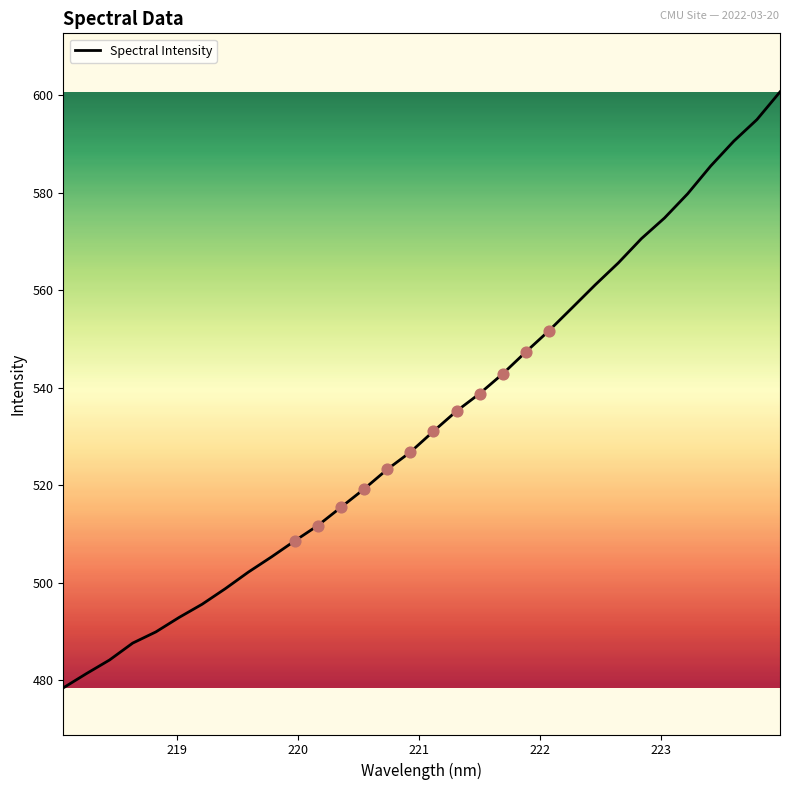

What is the minimum value shown in the chart?

478.4